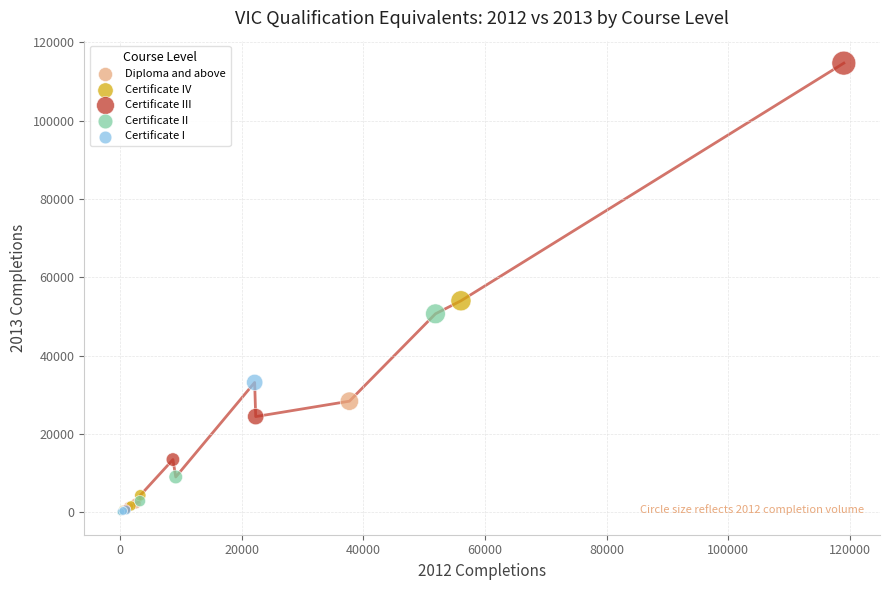

Which series contains the highest Y value?

Certificate III